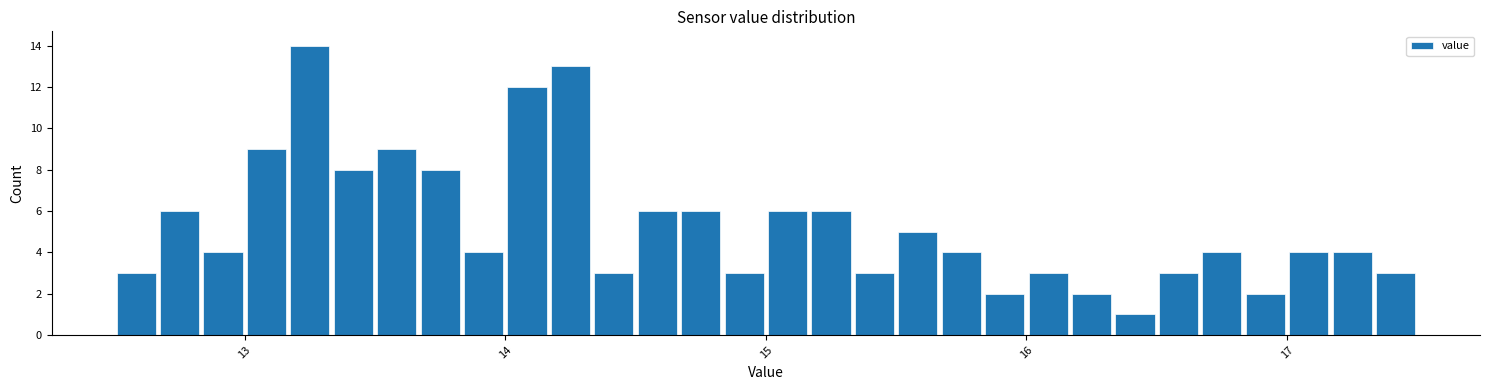

Read against the x-axis, roughly where is the centre of the tallest bar?

13.3